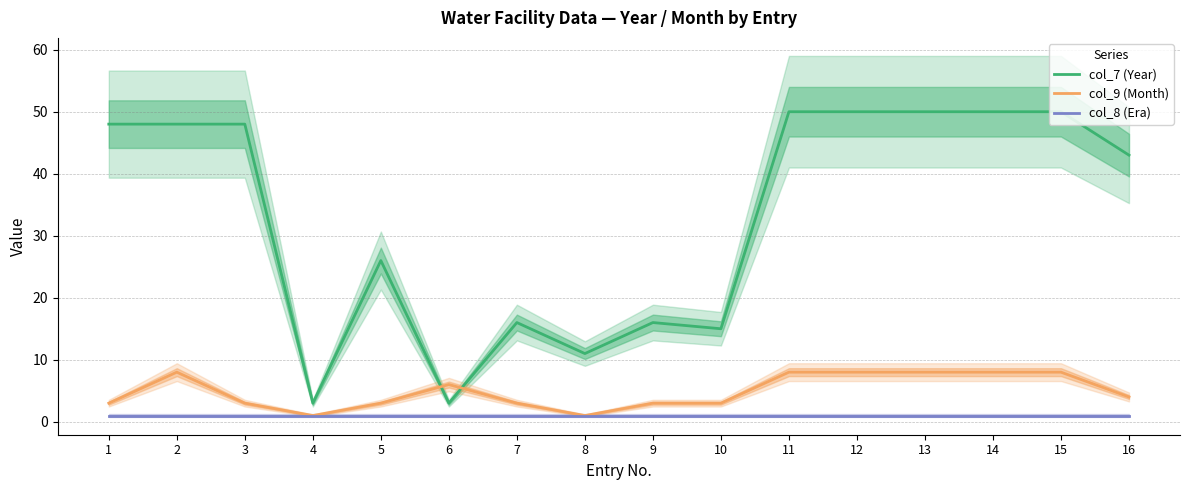

What is the minimum value shown in the chart?

1